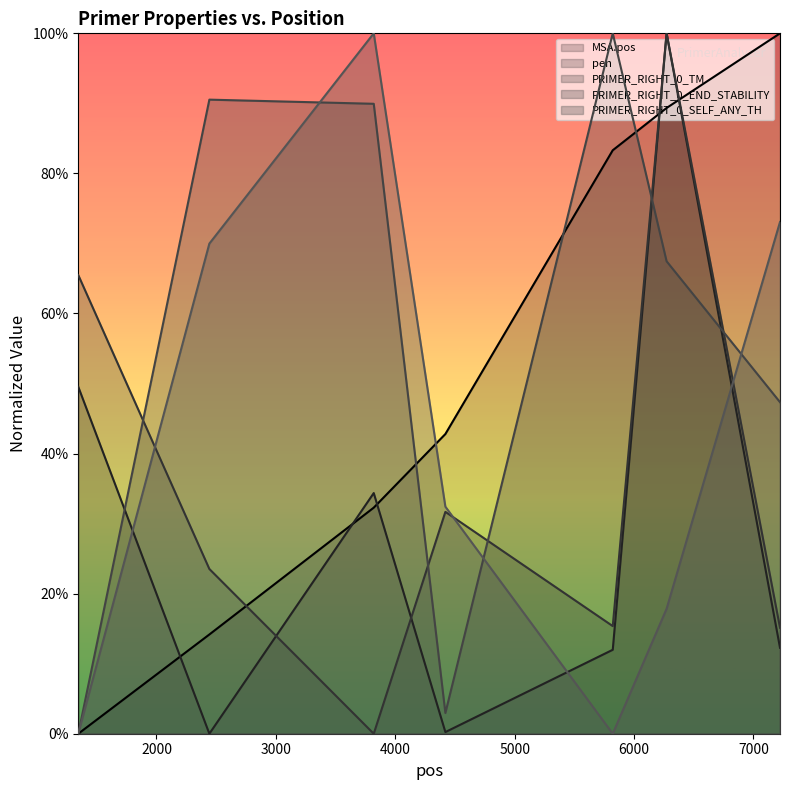

What is the difference between the PRIMER_RIGHT_0_SELF_ANY_TH values at 4420 and 2443?

0.4